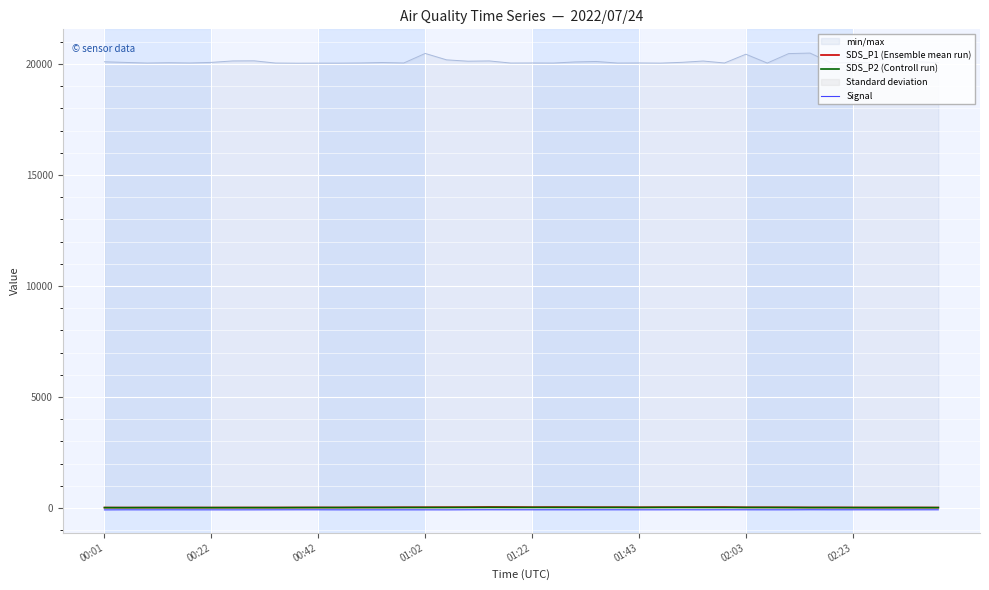

Which category has the lowest value across all series?

00:01